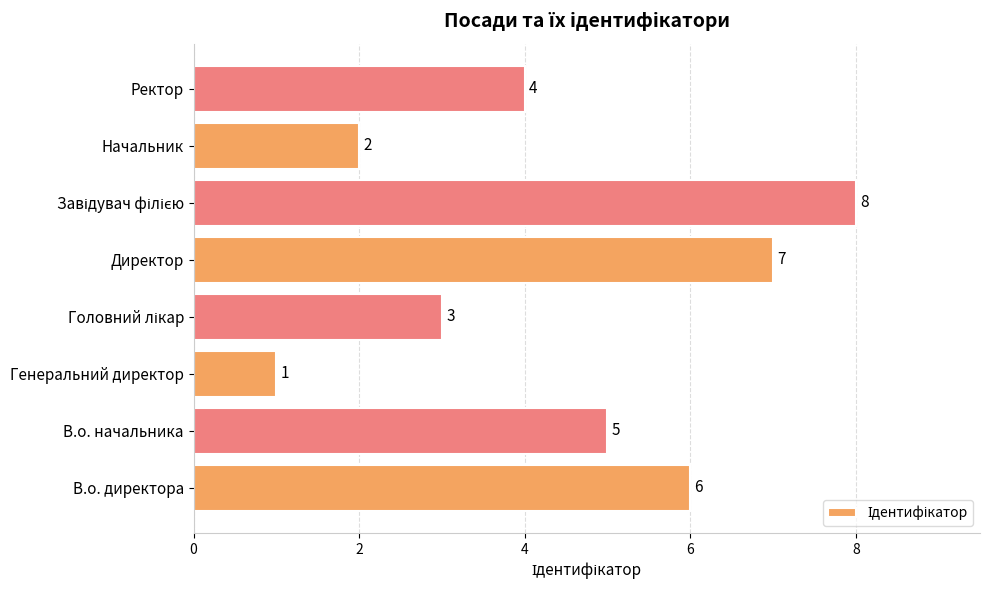

What is the ratio of the value at Ректор to the value at Директор?

0.6